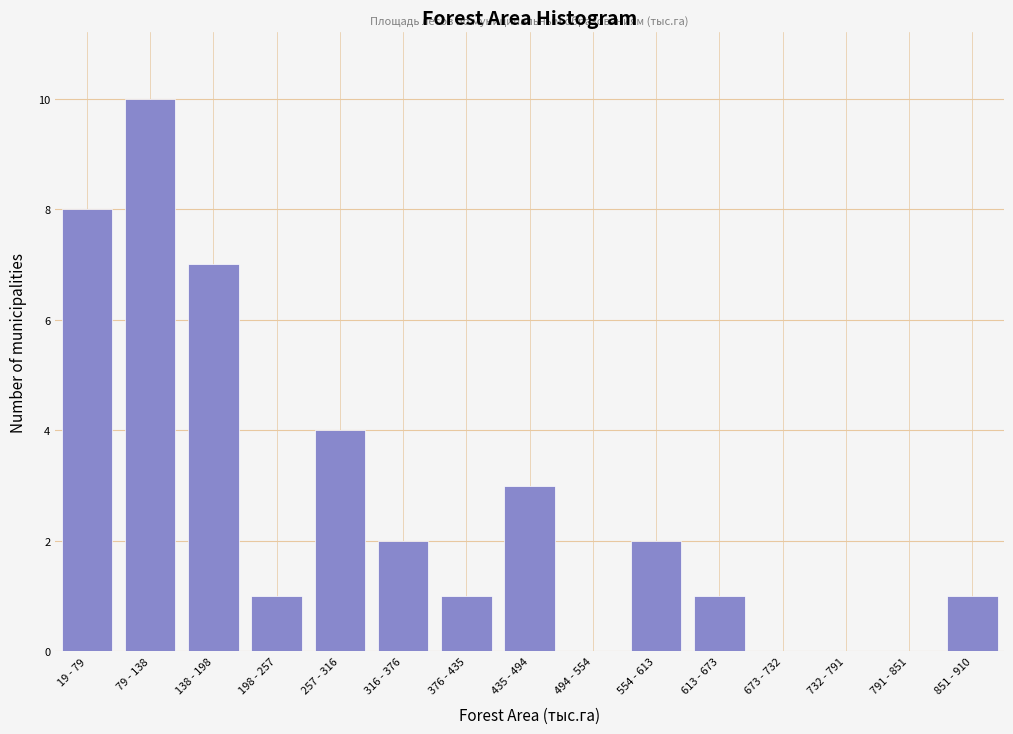

Reading right to left, list all the values displayed in this chart.

851 - 910=1	791 - 851=0	732 - 791=0	673 - 732=0	613 - 673=1	554 - 613=2	494 - 554=0	435 - 494=3	376 - 435=1	316 - 376=2	257 - 316=4	198 - 257=1	138 - 198=7	79 - 138=10	19 - 79=8